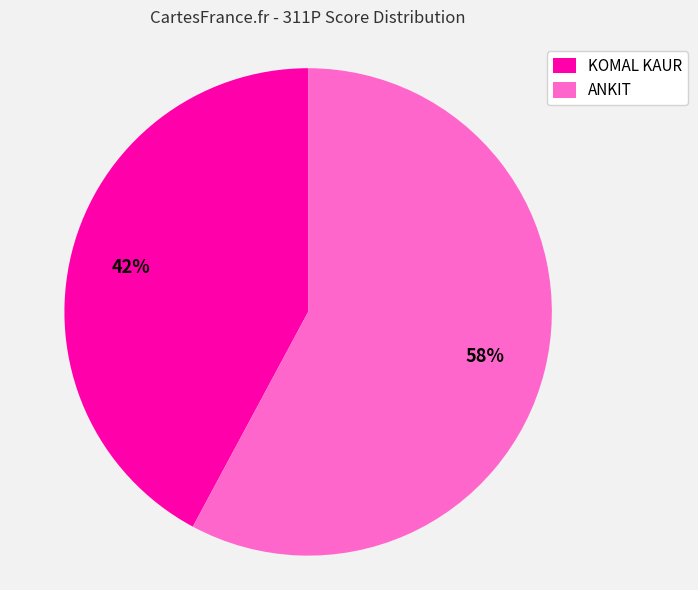

Approximately how many times larger is the value at ANKIT compared to KOMAL KAUR?

1.4